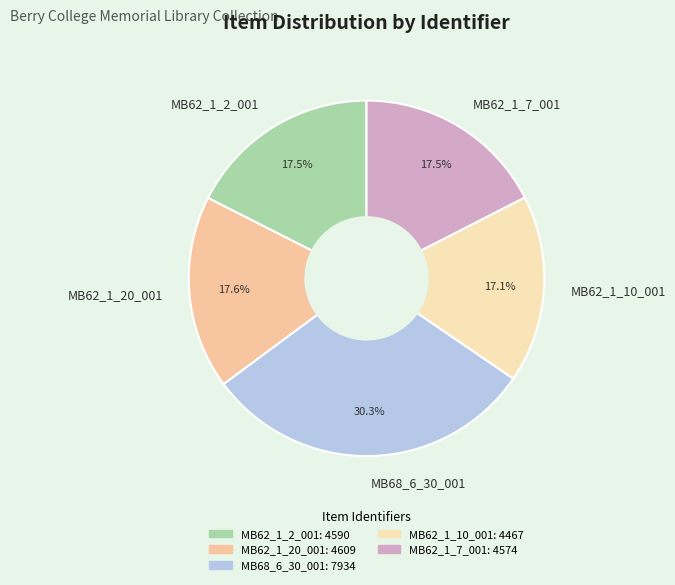

Between MB68_6_30_001 and MB62_1_10_001, which is larger?

MB68_6_30_001